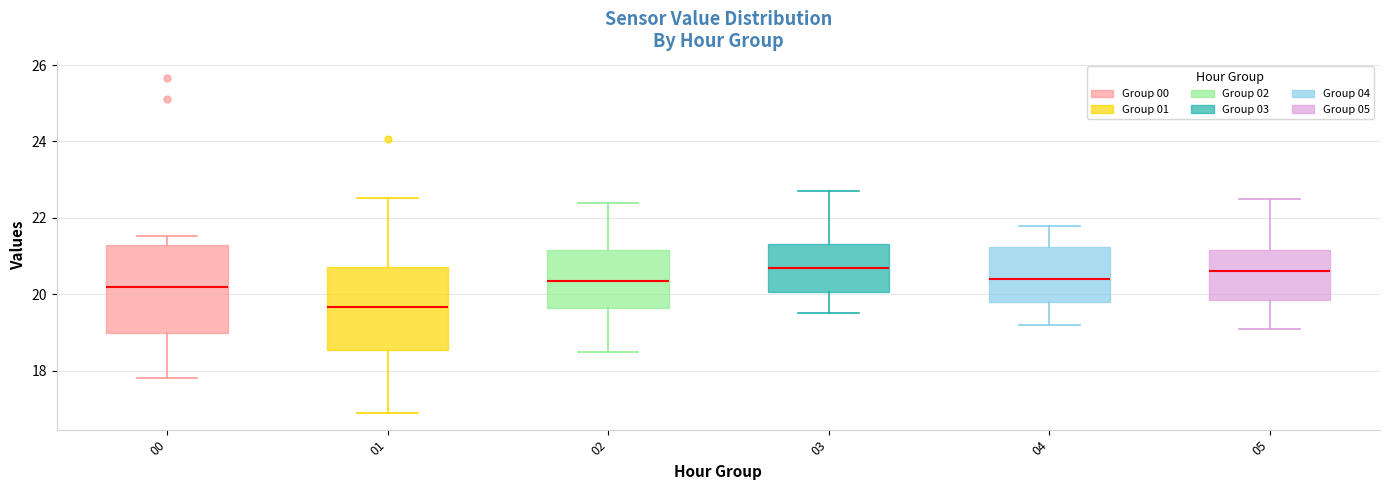

Reading left to right, read every box against the y-axis: the position of its median line, the range the box covers, and the ends of its whiskers. The values are not printed on the chart, so give them approximately, as read against the axis.

00: median 20.2, box 19.0 to 21.2, whiskers 17.8 to 21.6
01: median 19.6, box 18.6 to 20.8, whiskers 17.0 to 22.6
02: median 20.4, box 19.6 to 21.2, whiskers 18.6 to 22.4
03: median 20.8, box 20.0 to 21.4, whiskers 19.6 to 22.8
04: median 20.4, box 19.8 to 21.2, whiskers 19.2 to 21.8
05: median 20.6, box 19.8 to 21.2, whiskers 19.2 to 22.6